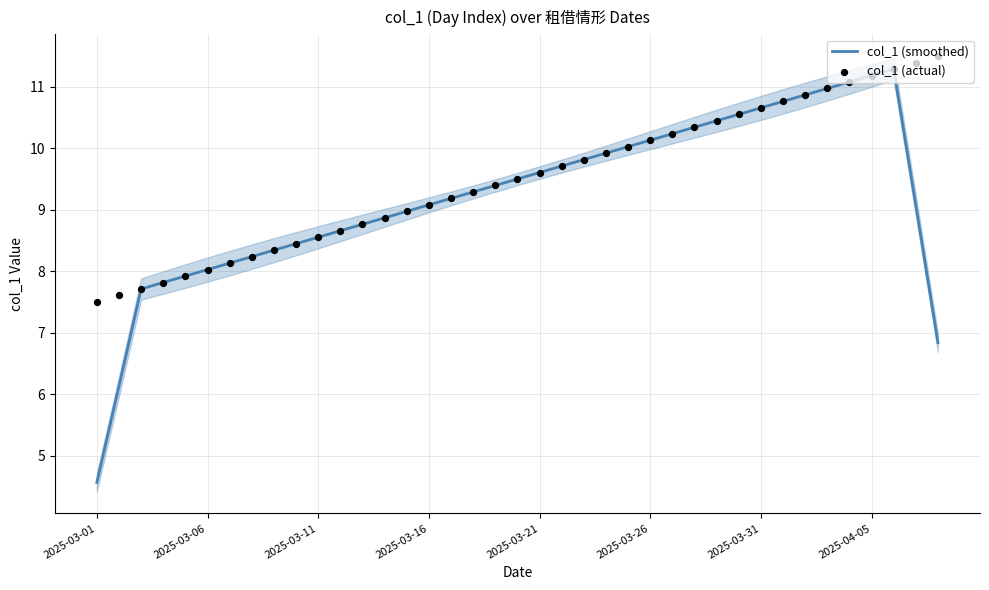

Which series has the largest total across all categories?

col_1 (actual)